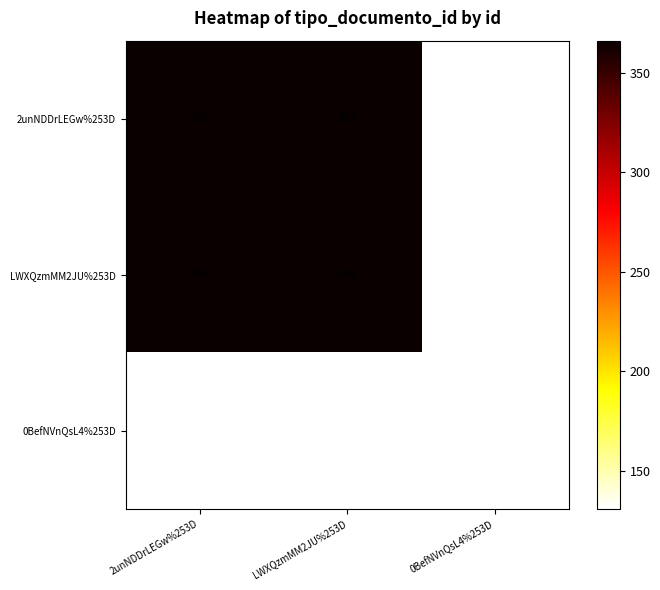

The value of LWXQzmMM2JU%253D at LWXQzmMM2JU%253D is 366. True or false?

True